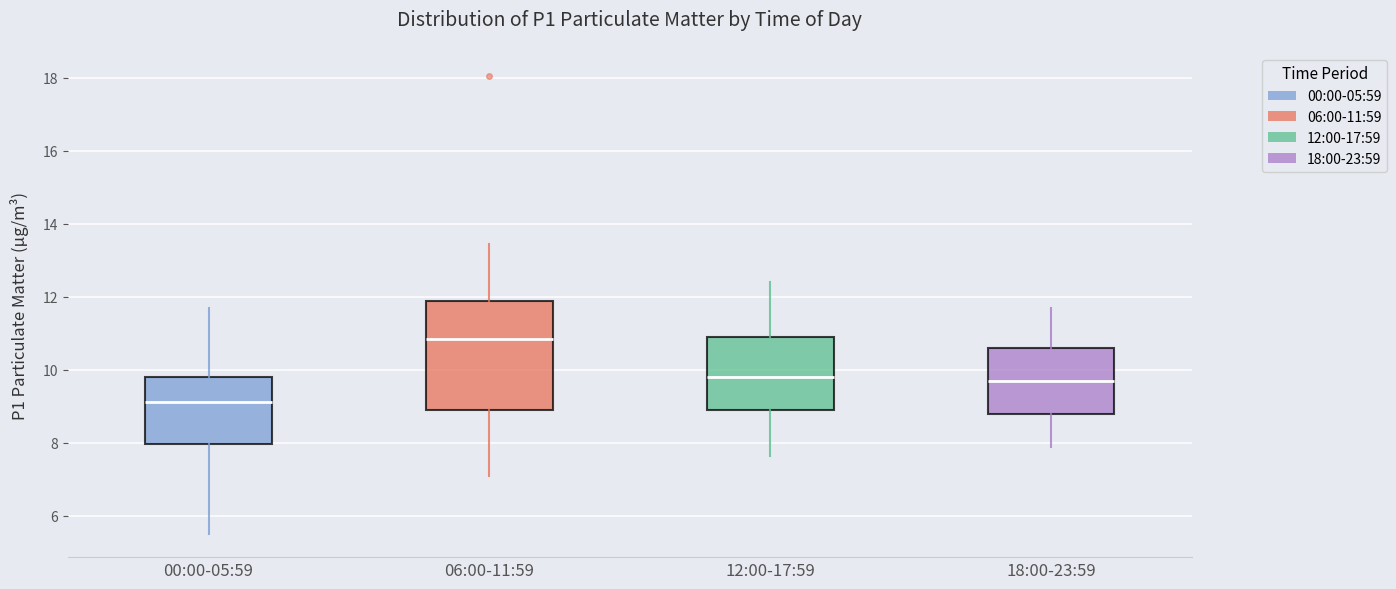

Which box has the highest median line?

06:00-11:59